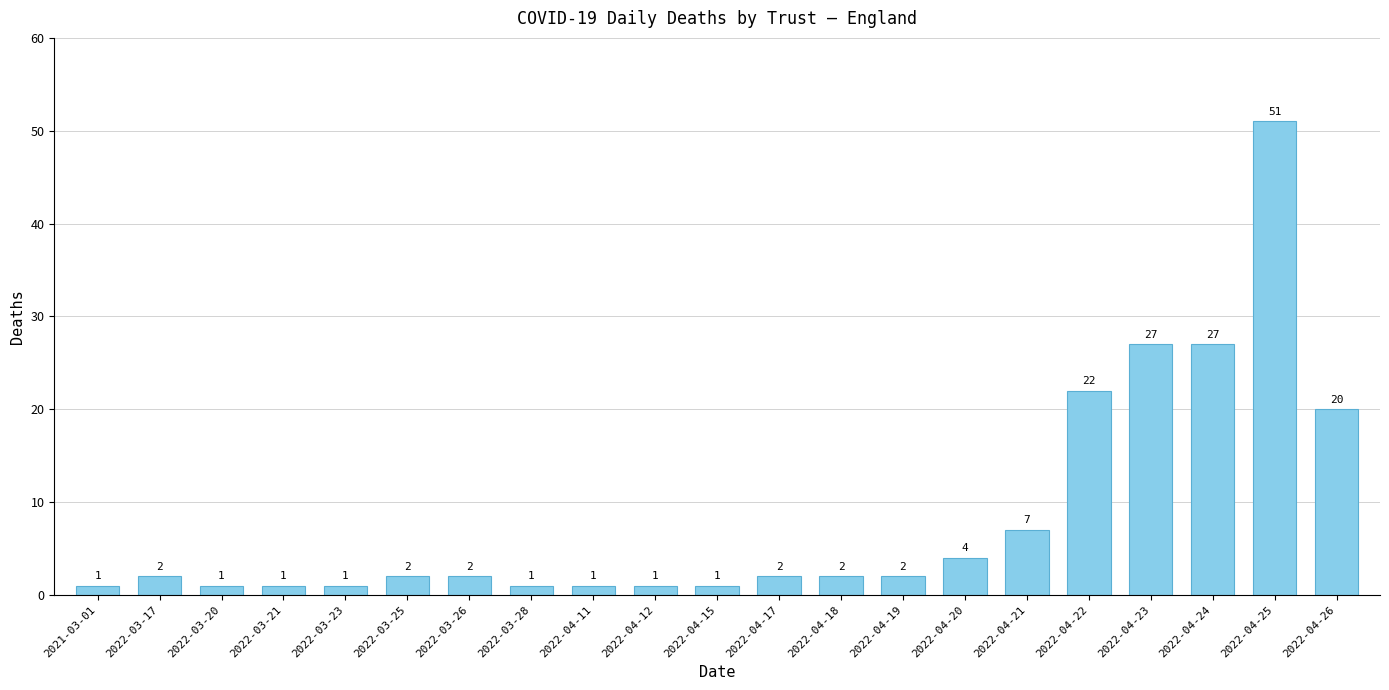

Read the value at 2022-04-21, to the nearest 10.

10